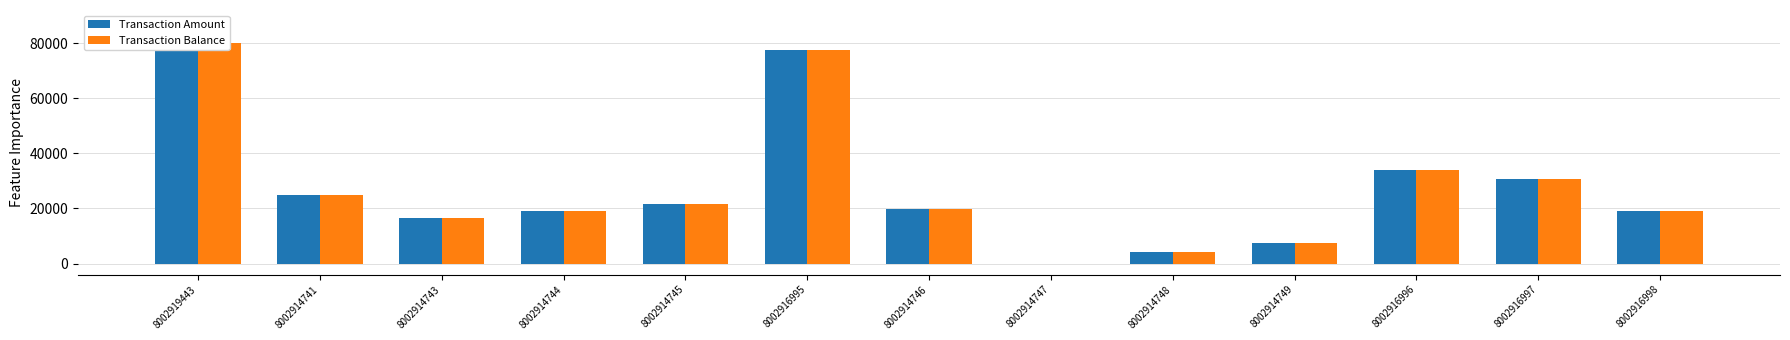

What is the highest value of the Transaction Amount series?

80043.9